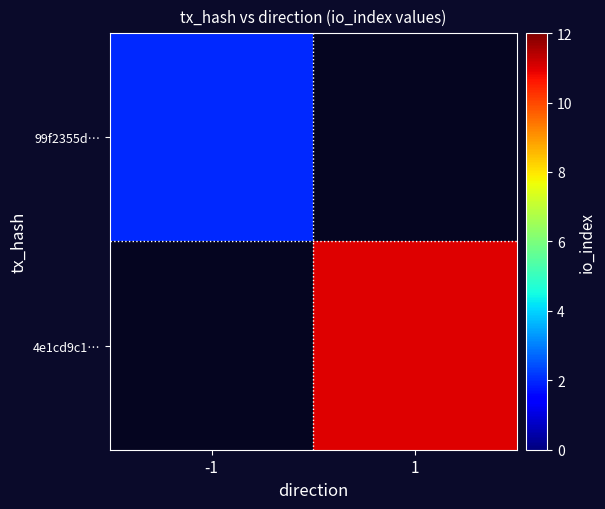

List the series in order of their overall mean, lowest first.

99f2355d…, 4e1cd9c1…